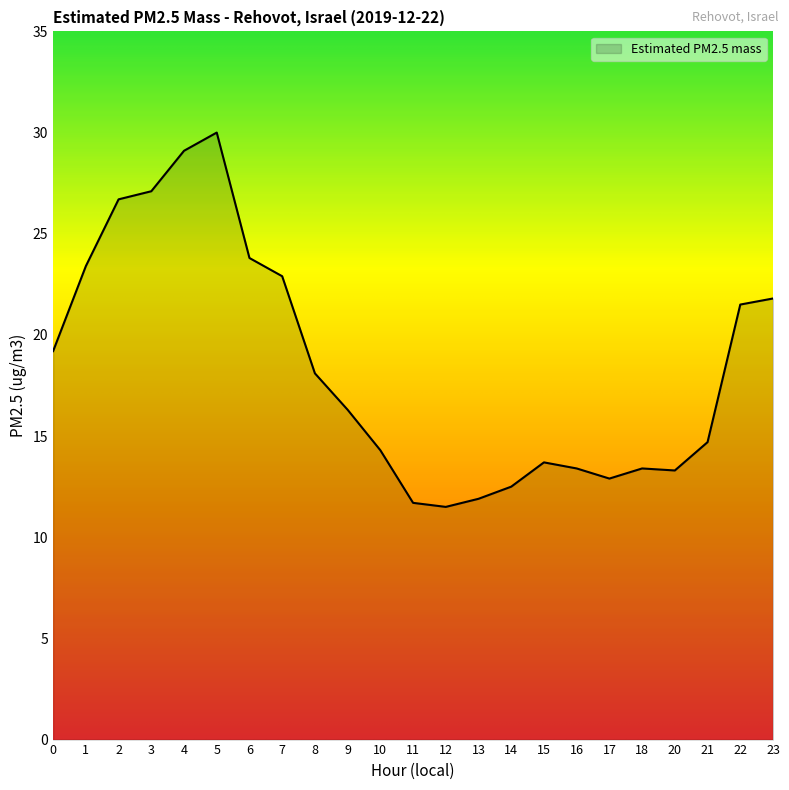

What is the minimum value shown in the chart?

11.5